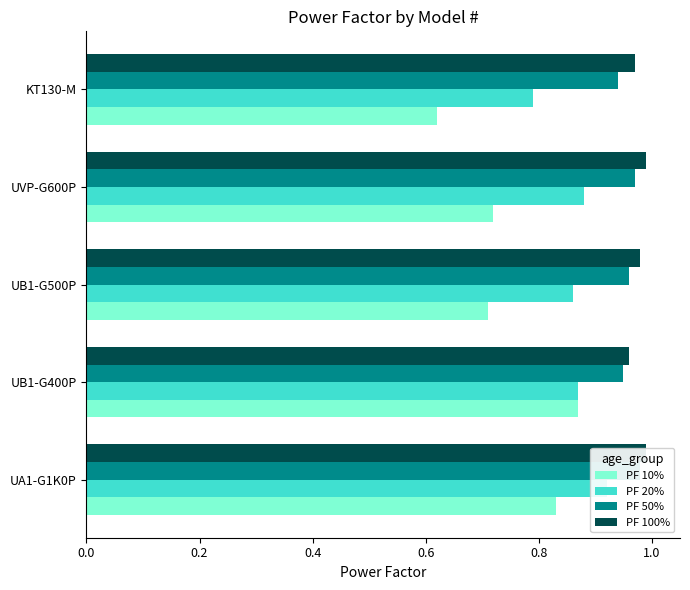

The value of PF 10% at UA1-G1K0P is 0.5. True or false?

False